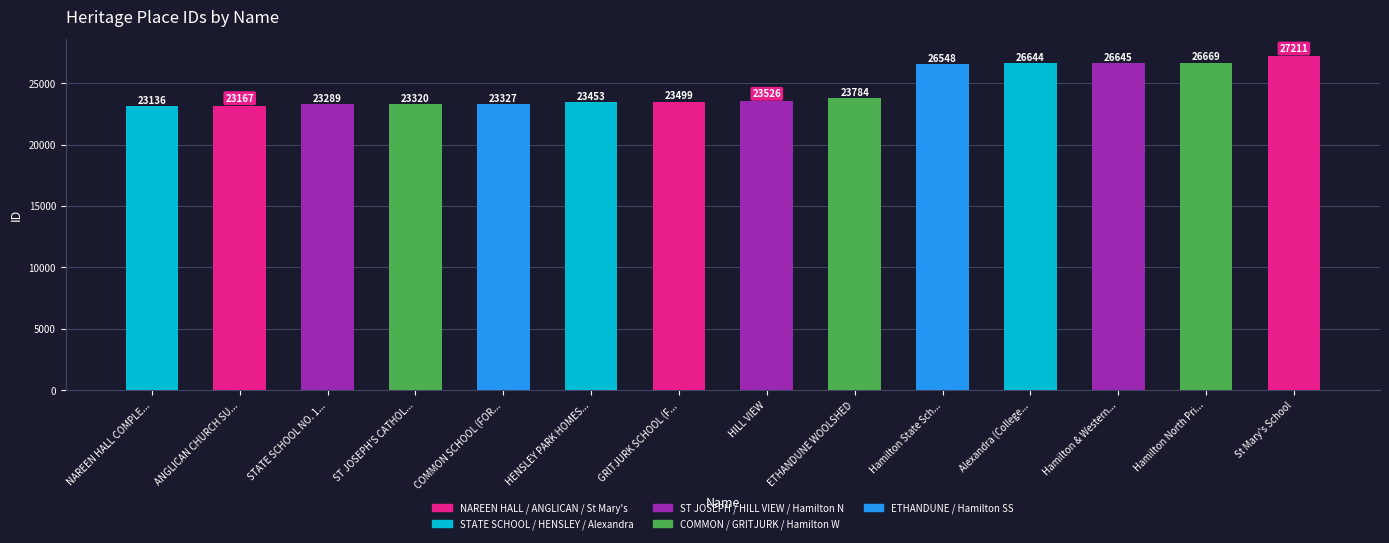

List the labels in order of value, smallest first.

NAREEN HALL COMPLE..., ANGLICAN CHURCH SU..., STATE SCHOOL NO. 1..., ST JOSEPH'S CATHOL..., COMMON SCHOOL (FOR..., HENSLEY PARK HOMES..., GRITJURK SCHOOL (F..., HILL VIEW, ETHANDUNE WOOLSHED, Hamilton State Sch..., Alexandra (College..., Hamilton & Western..., Hamilton North Pri..., St Mary's School